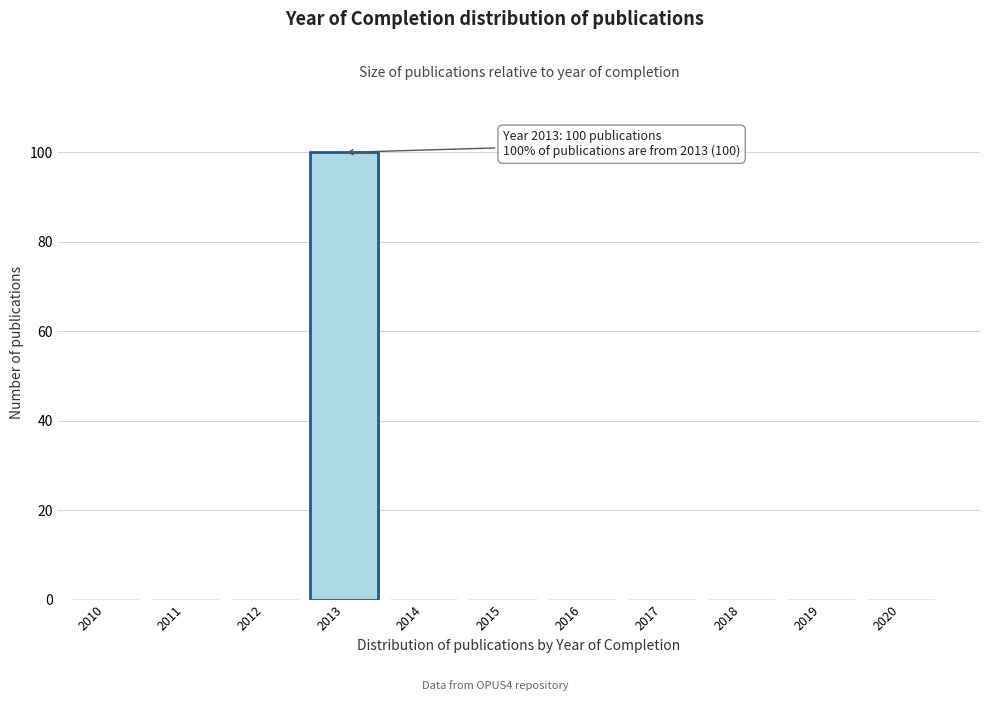

Reading left to right, extract all data points from this chart.

2010=0	2011=0	2012=0	2013=100	2014=0	2015=0	2016=0	2017=0	2018=0	2019=0	2020=0